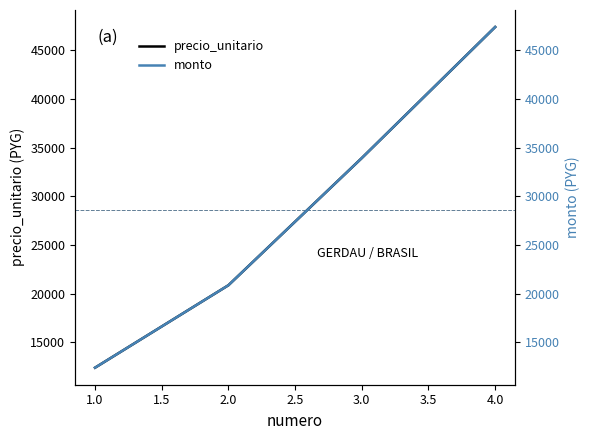

What is the minimum value for precio_unitario?

12400